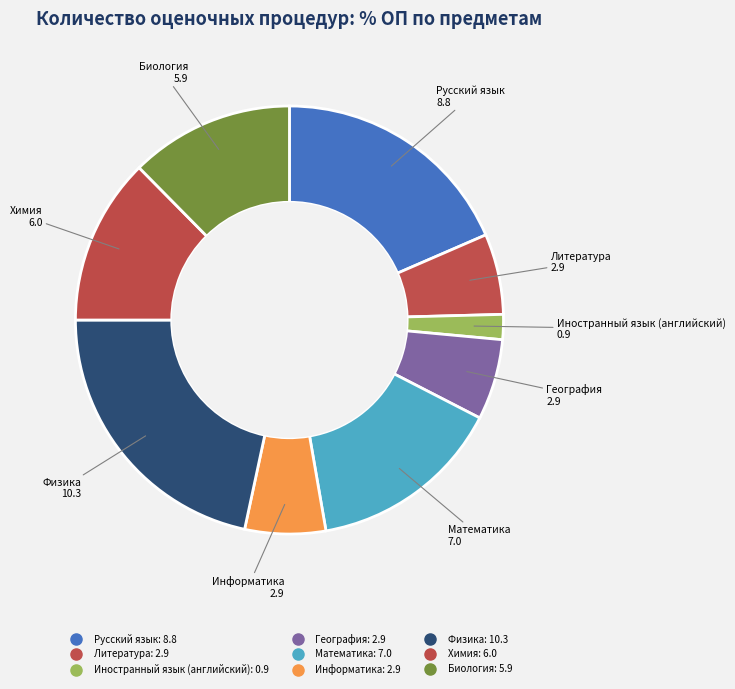

How many segments does this pie chart have?

9